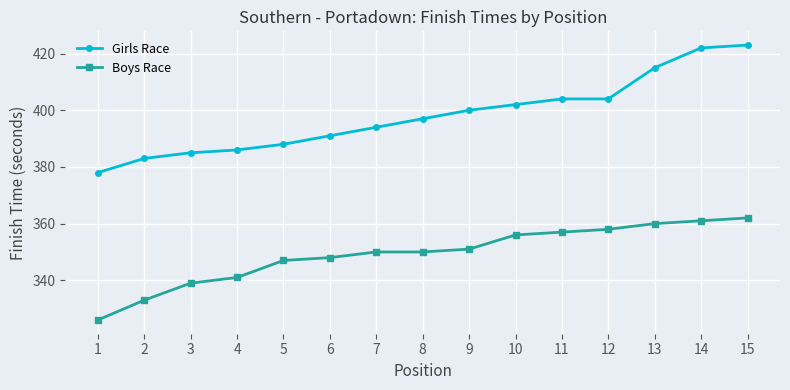

Read the Boys Race value at 14, to the nearest 10.

360